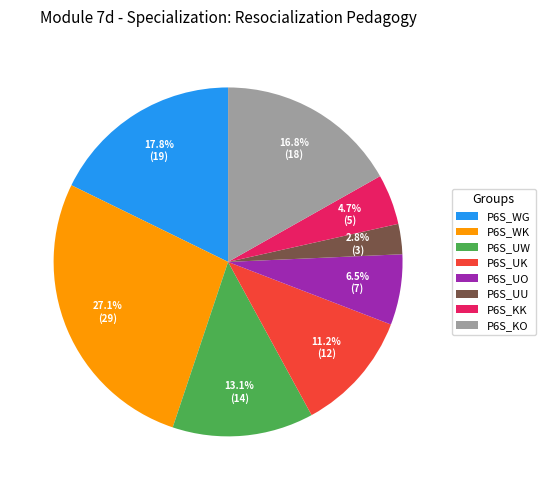

Count the number of slices in the pie.

8